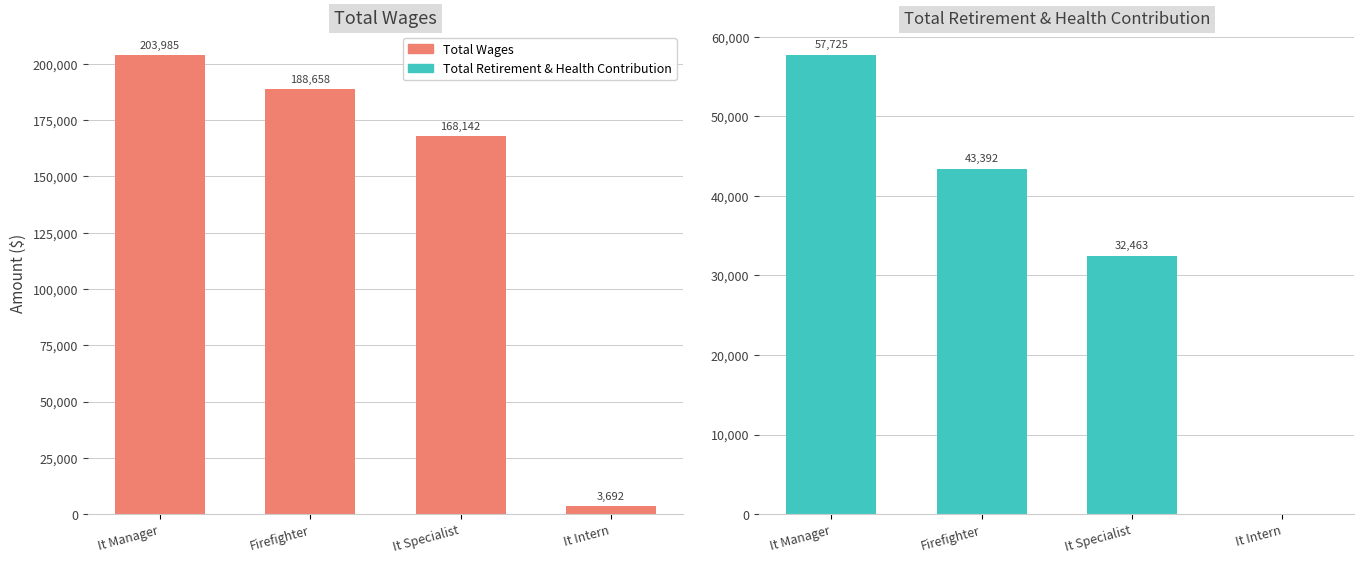

What is the total value across all series at It Manager?

261710